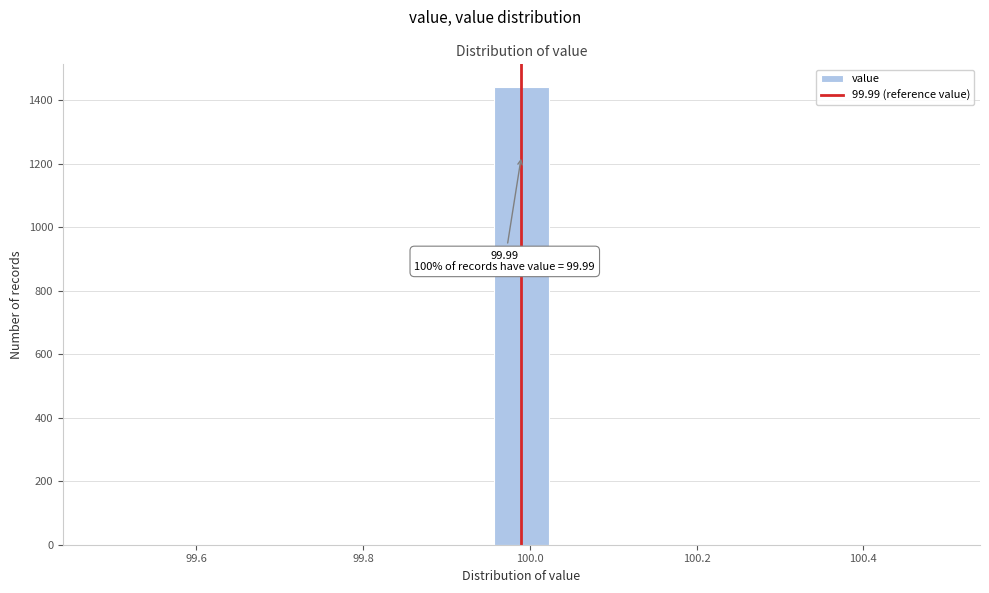

Around what value on the x-axis is the tallest bar? Give the approximate position of its centre, as read against the axis.

100.00